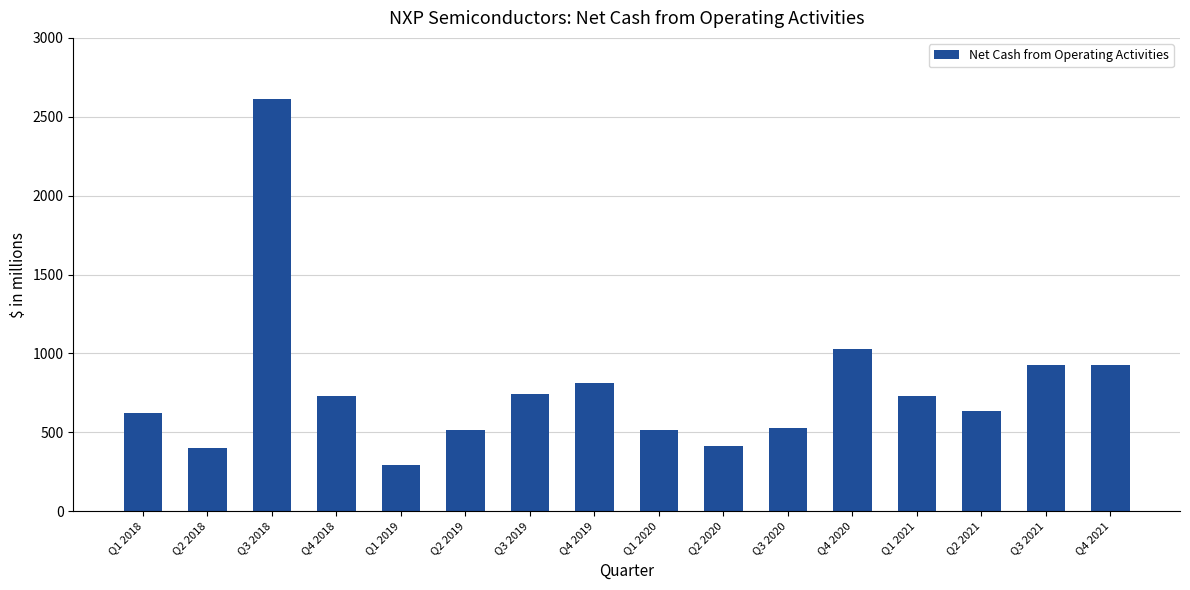

At which label is the value closest to 1455?

Q4 2020